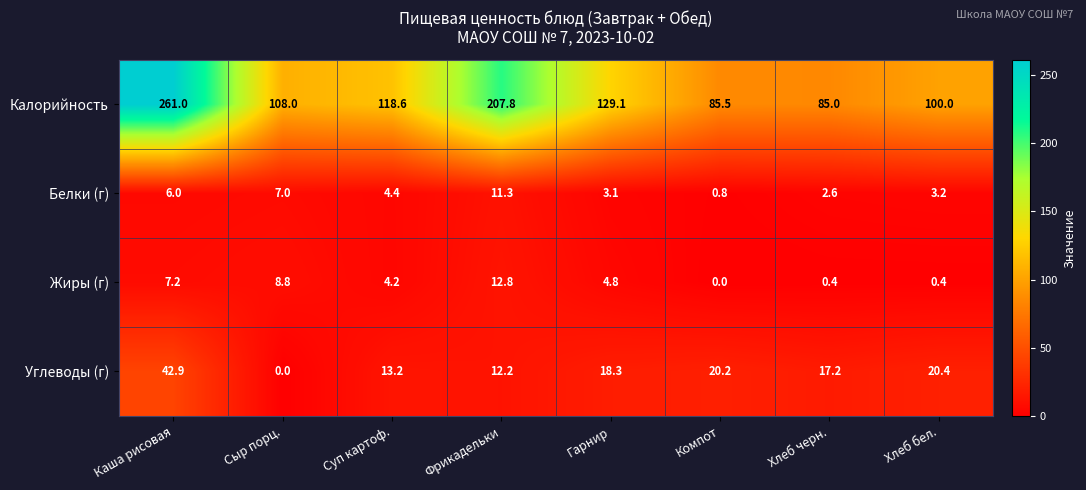

What is the approximate value of Калорийность at Фрикадельки?

207.8